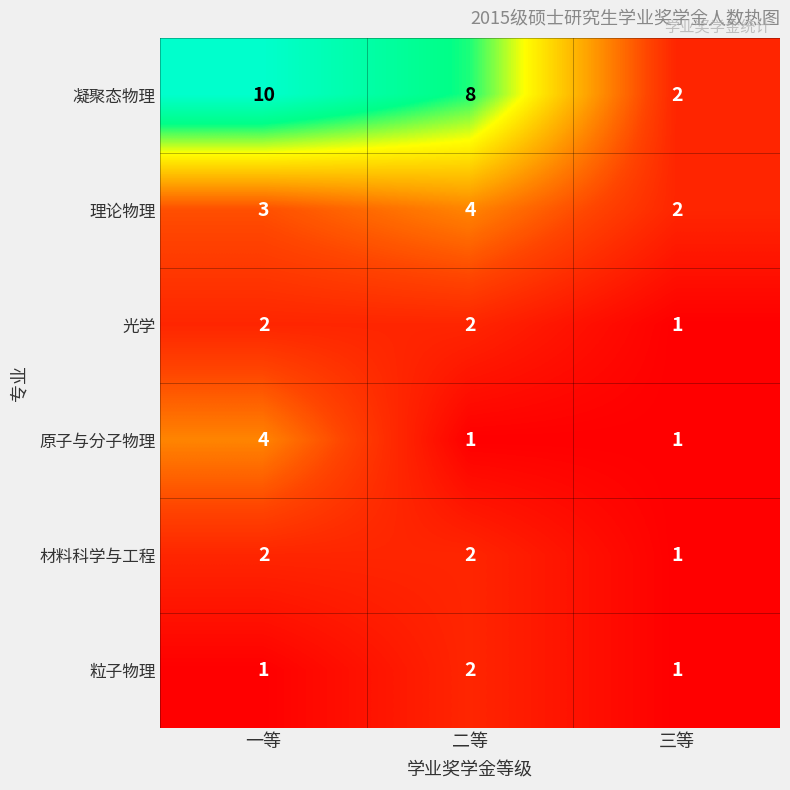

What is the greatest value displayed?

10